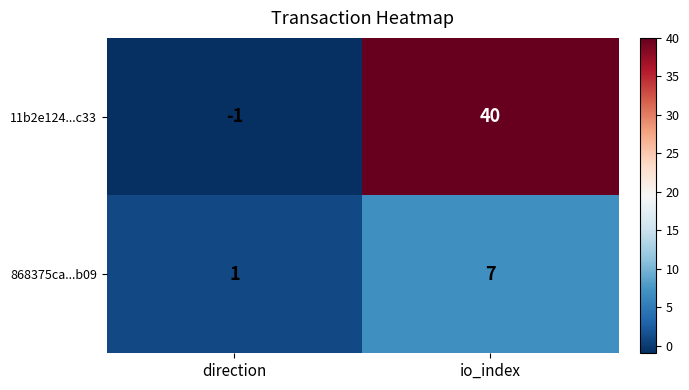

At which label does 11b2e124...c33 reach its minimum?

direction